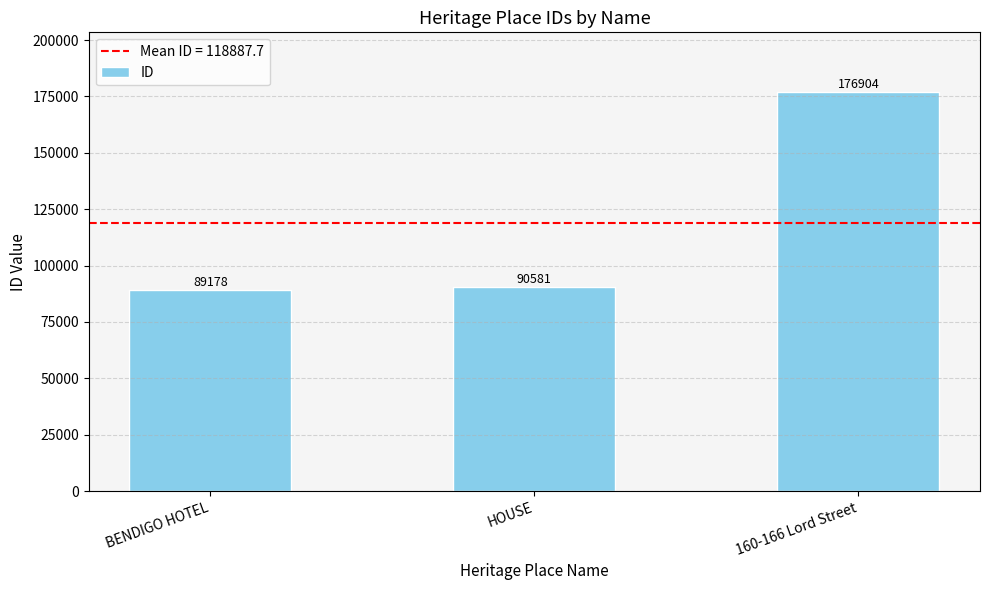

How many bars are there in total?

3